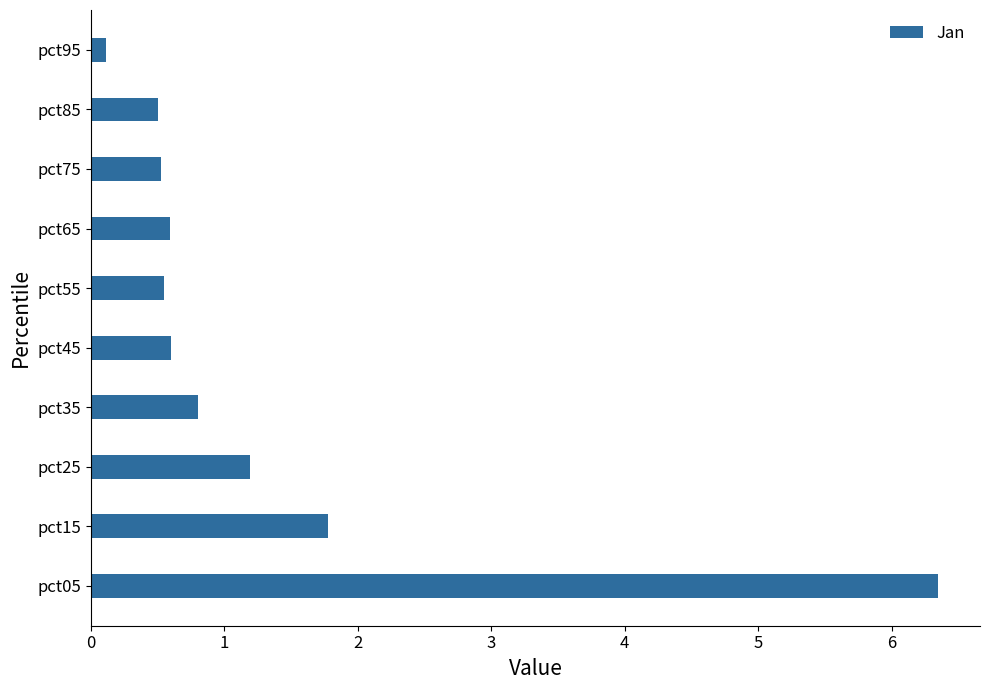

Where is the data nearest to the value 3?

pct15